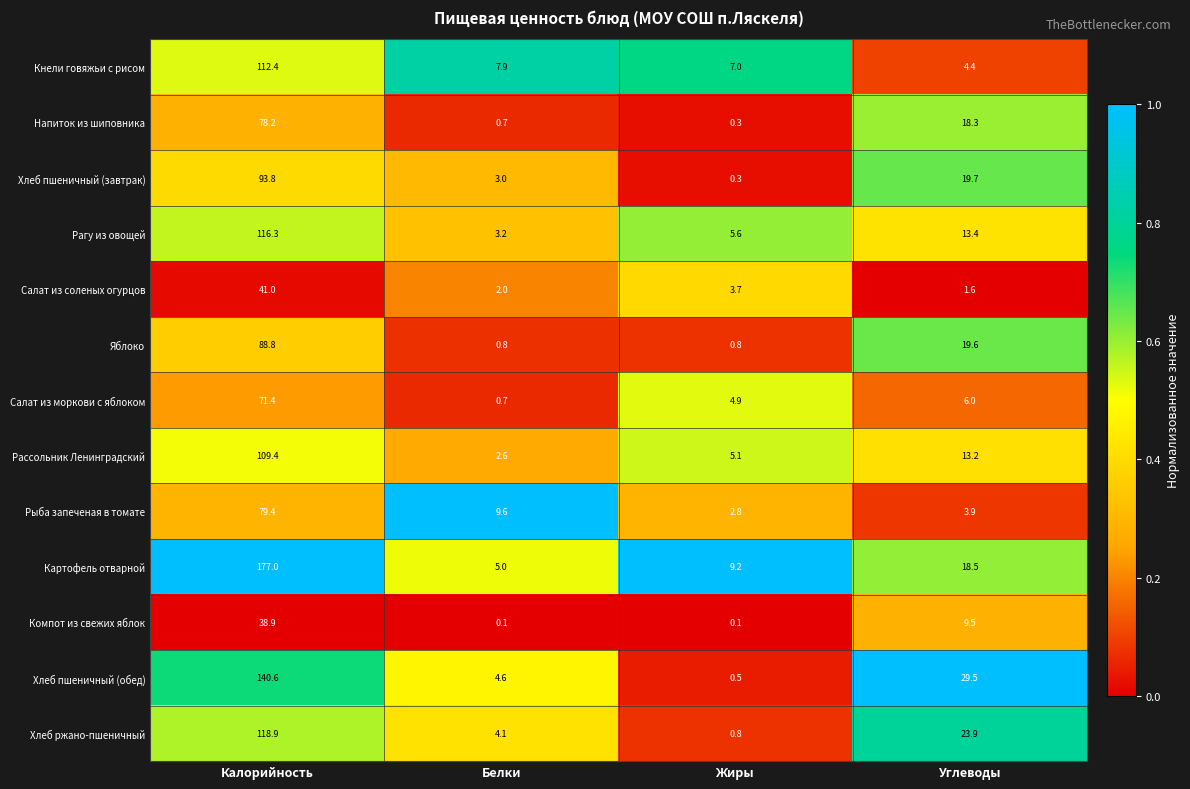

Which series has the largest total across all categories?

Картофель отварной